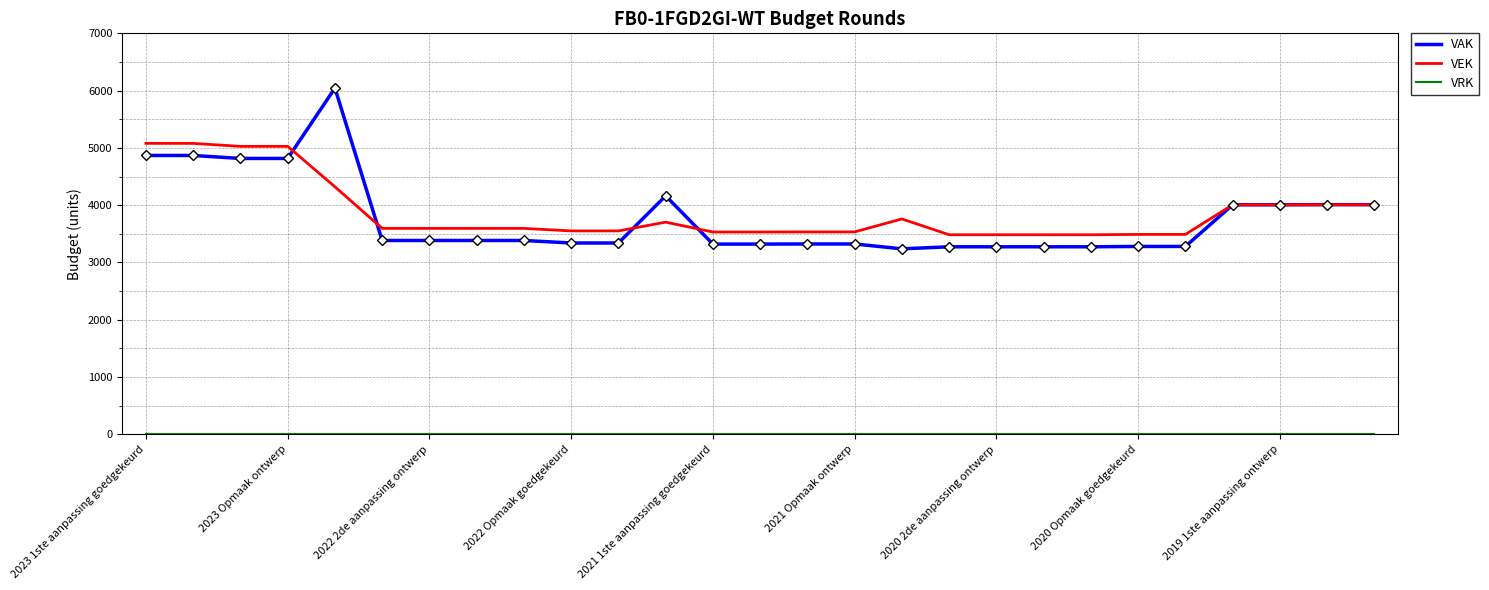

What is the highest value of the VAK series?

6044